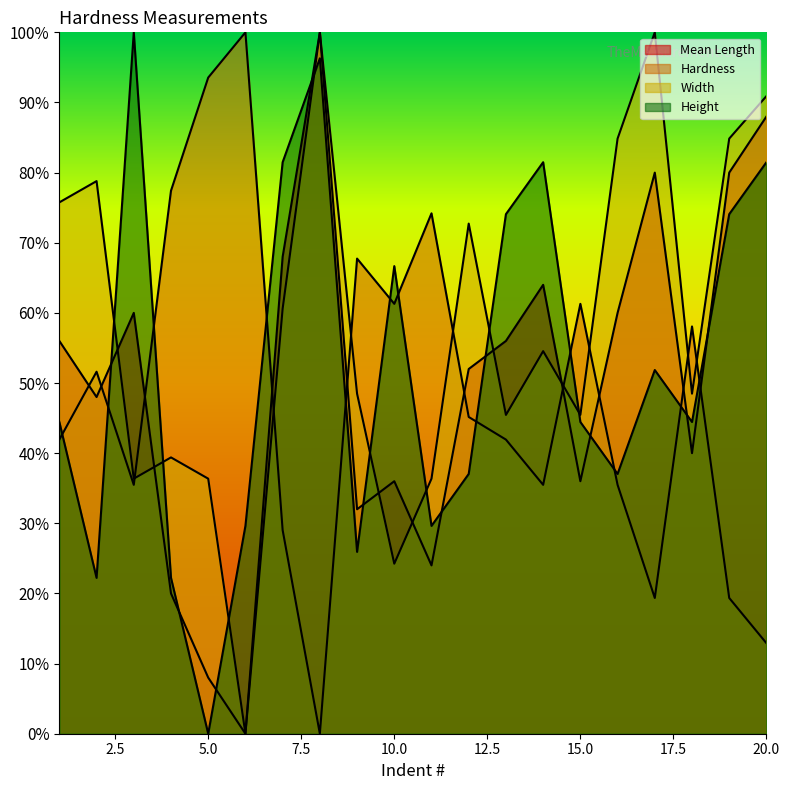

Does the chart display data point markers on the line(s)?

No